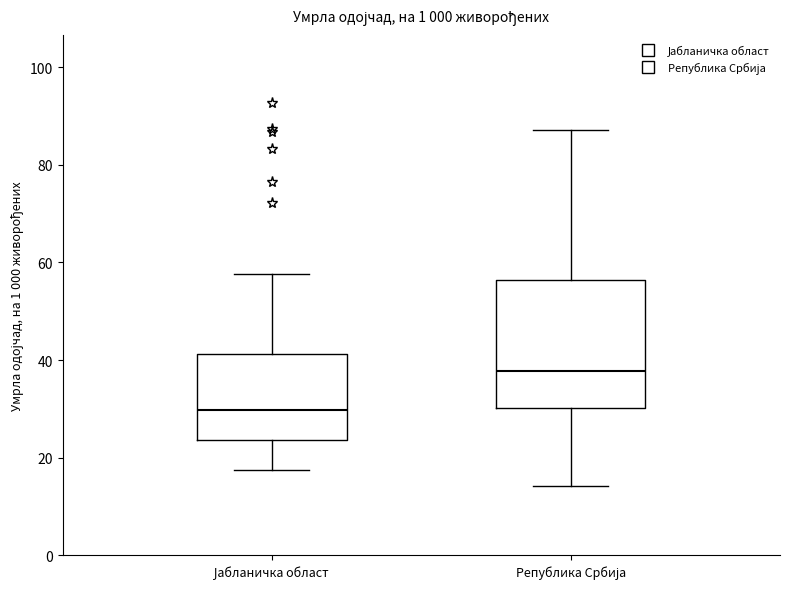

Comparing the boxes themselves (not the whiskers), which one is the tallest?

Република Србија